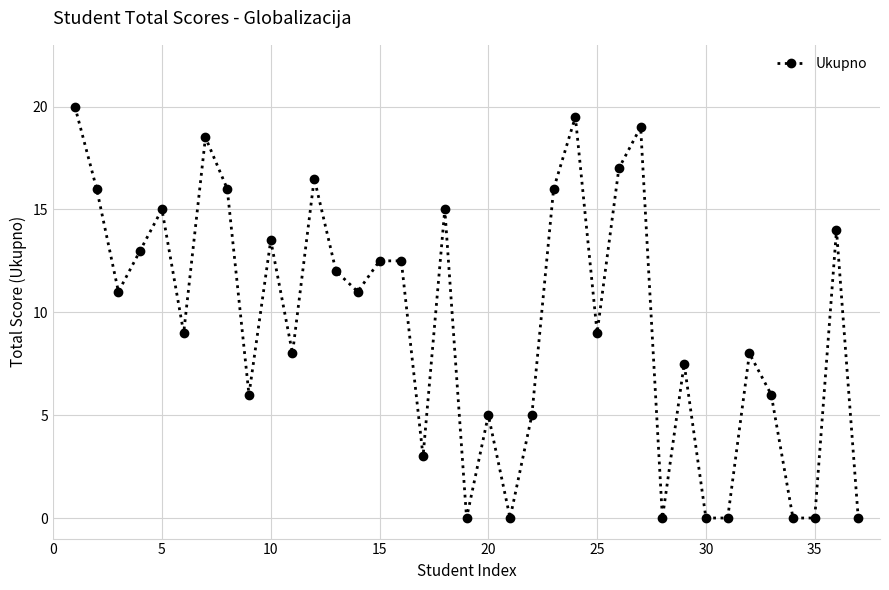

What is the value of the 12th point from the left?

16.5